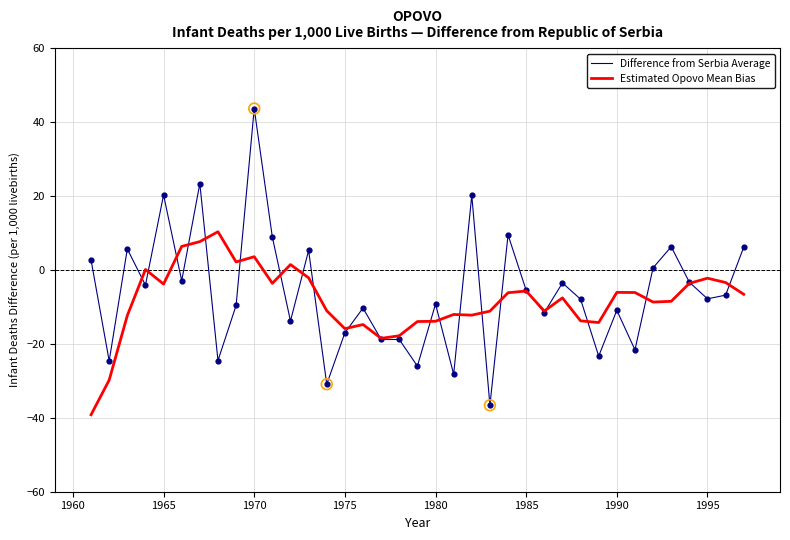

Which series has the largest range (max minus min)?

Difference from Serbia Average